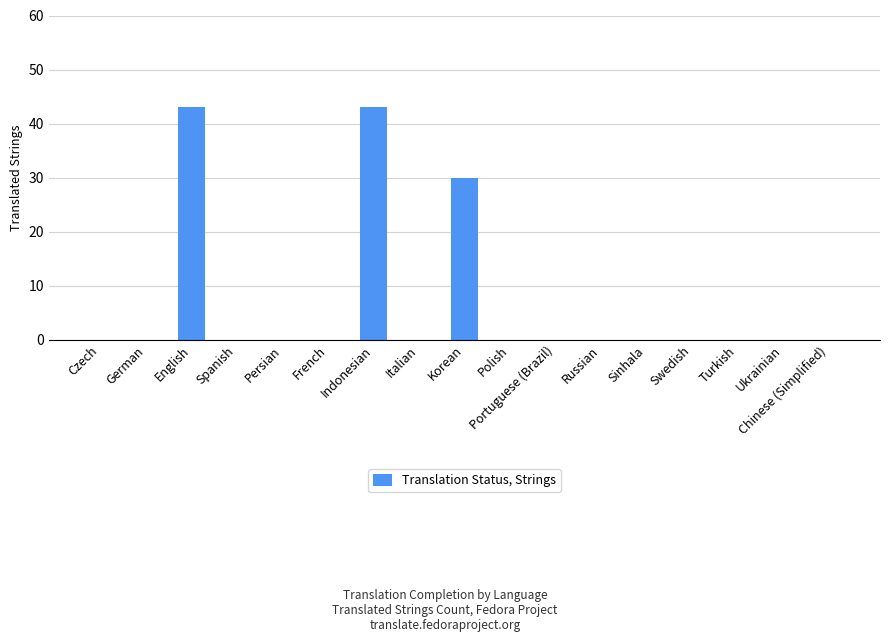

What is the change in value from Persian to Indonesian?

+43